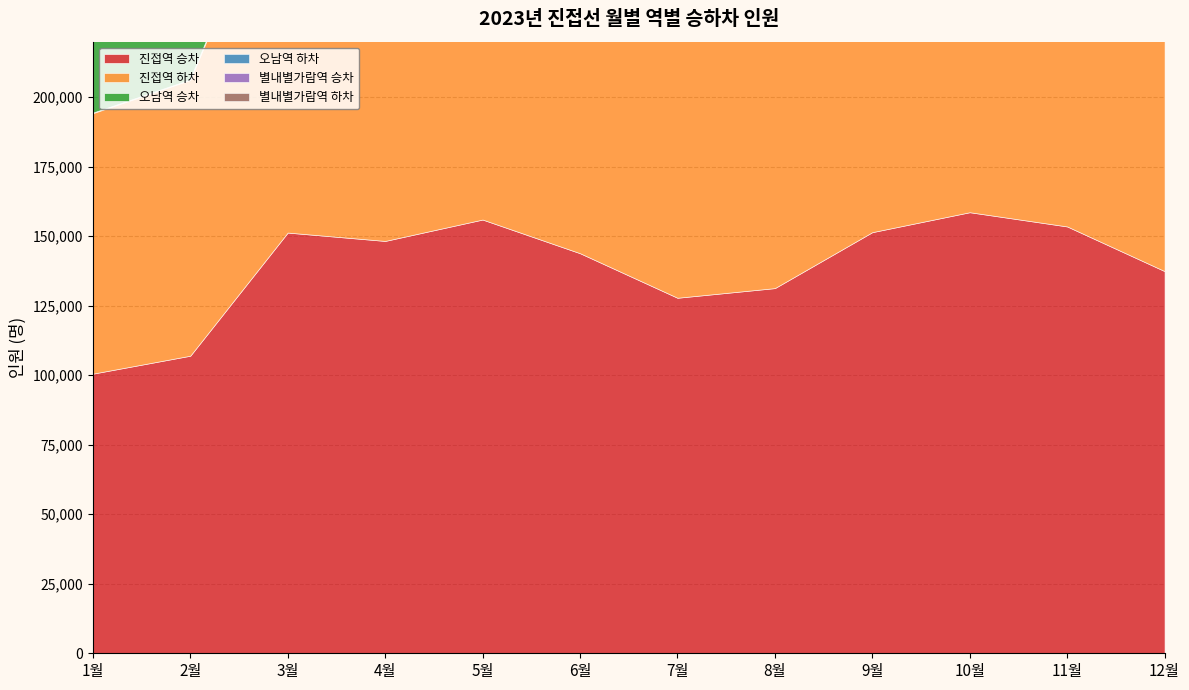

True or false: 별내별가람역 하차 and 오남역 승차 intersect in this chart.

False